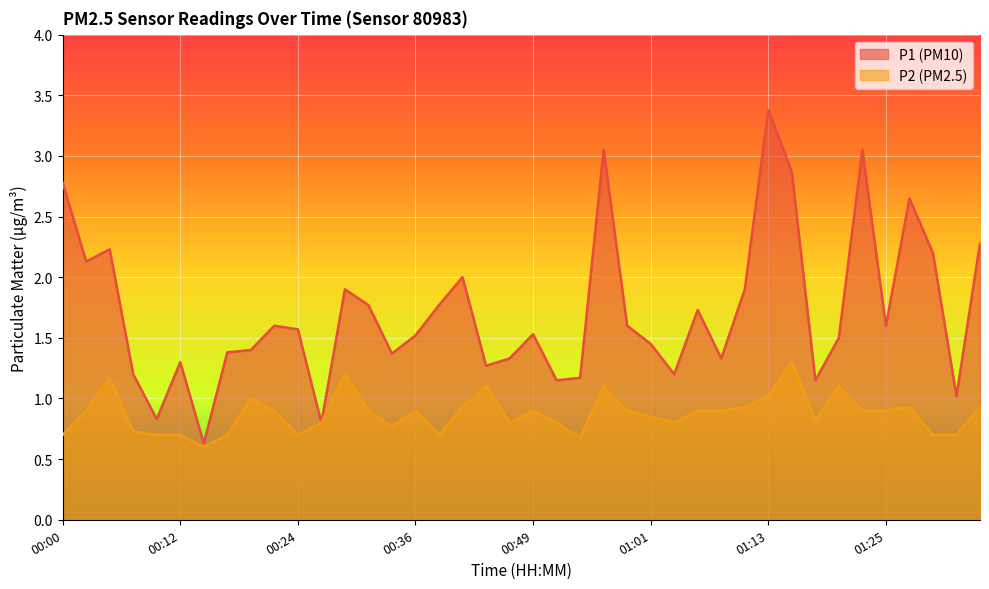

Reading left to right, transcribe all the data shown in this chart.

P1: 2.8	2.1	2.2	1.2	0.8	1.3	0.6	1.4	1.4	1.6	1.6	0.8	1.9	1.8	1.4	1.5	1.8	2.0	1.3	1.3	1.5	1.1	1.2	3.0	1.6	1.4	1.2	1.7	1.3	1.9	3.4	2.9	1.1	1.5	3.0	1.6	2.6	2.2	1.0	2.3
P2: 0.7	0.9	1.2	0.7	0.7	0.7	0.6	0.7	1.0	0.9	0.7	0.8	1.2	0.9	0.8	0.9	0.7	0.9	1.1	0.8	0.9	0.8	0.7	1.1	0.9	0.8	0.8	0.9	0.9	0.9	1.0	1.3	0.8	1.1	0.9	0.9	0.9	0.7	0.7	0.9